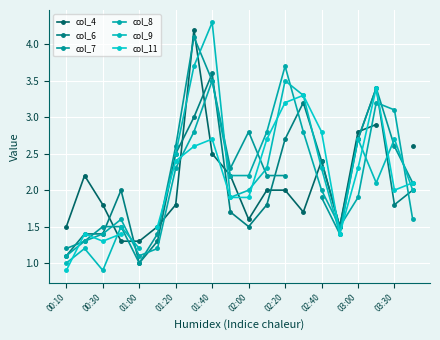

What is the difference between the maximum and minimum values in the col_6 series?

2.6